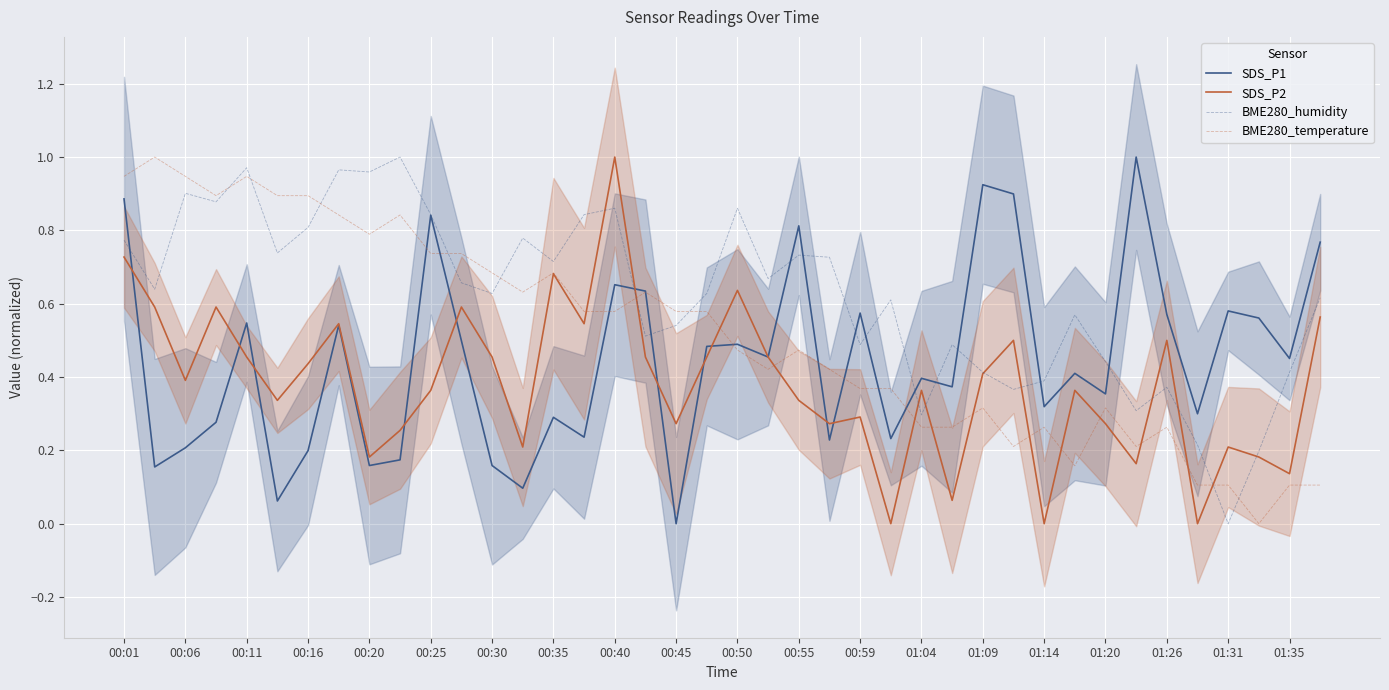

True or false: SDS_P1 has a value of 0.8 at 00:55.

True